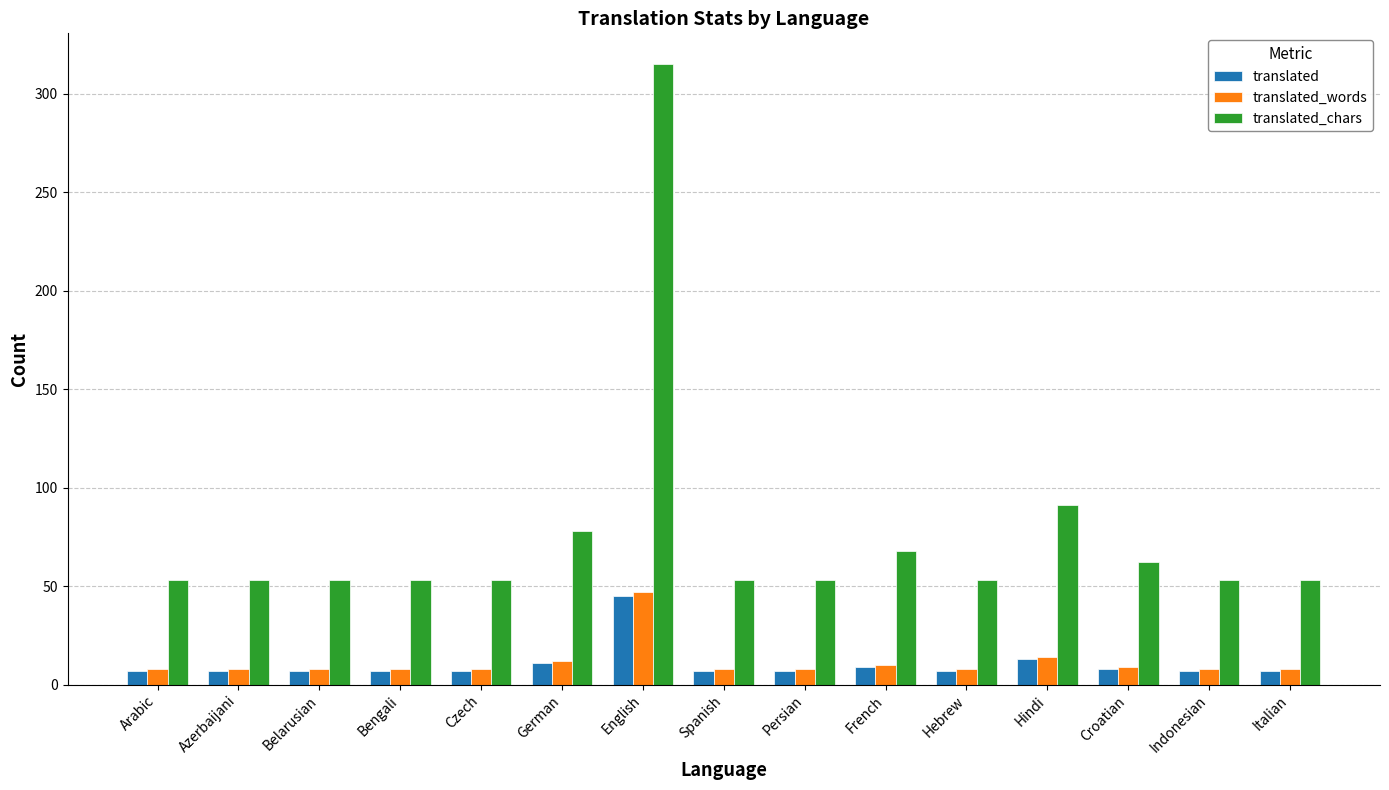

What are all the series names shown in the legend?

translated, translated_words, translated_chars